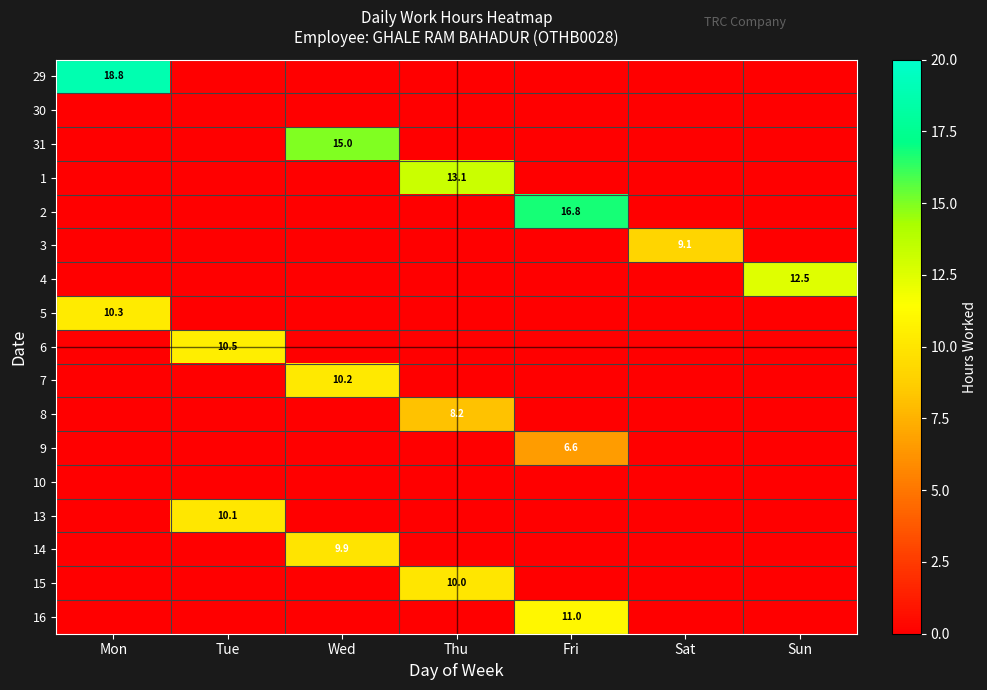

Which has a higher value, Tue or Sun?

Tue